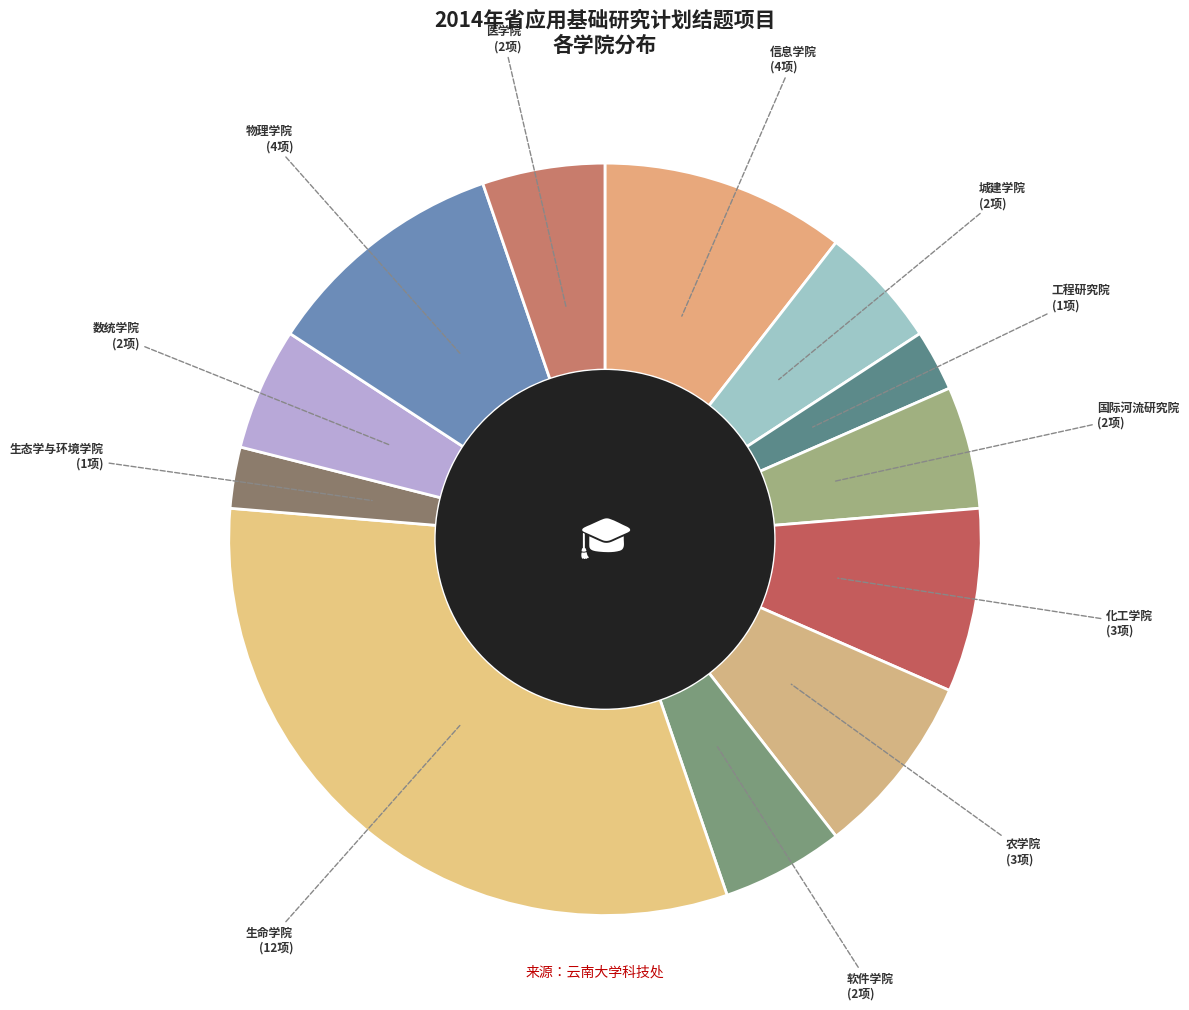

Is it true that 医学院 is 5% of the pie?

True